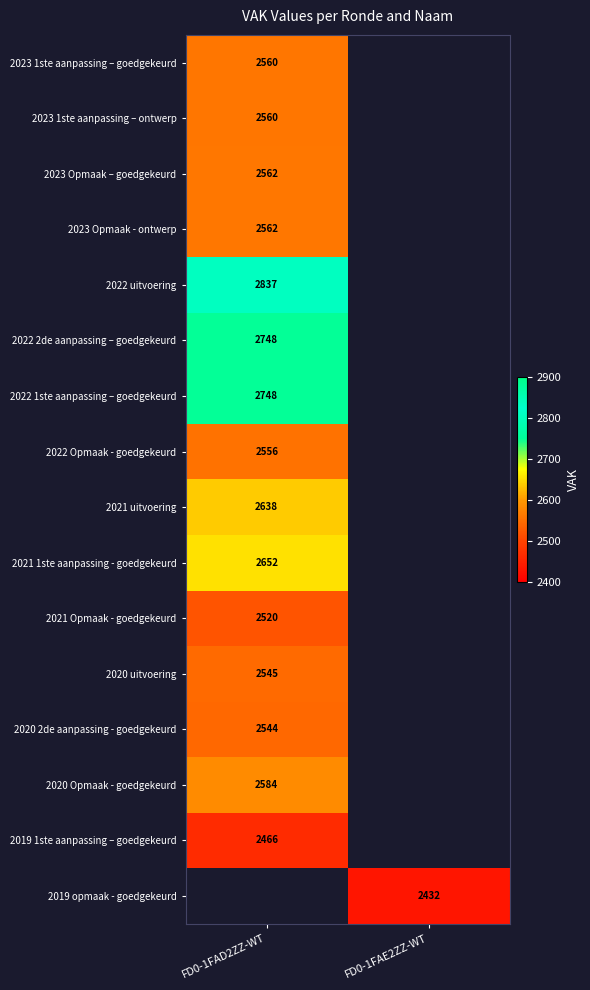

The value of 2021 Opmaak - goedgekeurd at FD0-1FAD2ZZ-WT is 905. True or false?

False